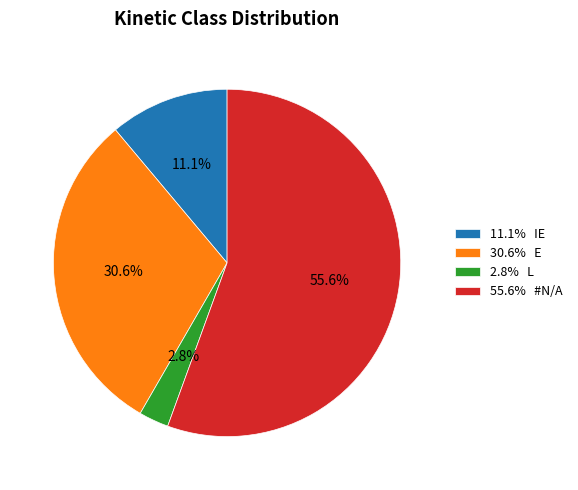

Approximately how many times larger is the value at 2.8% L compared to 11.1% IE?

0.3